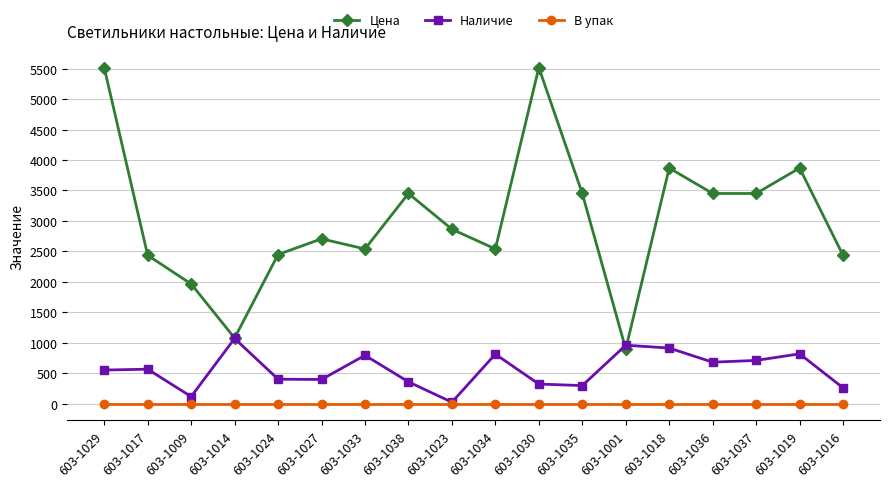

At how many categories does at least one series exceed 2098?

15